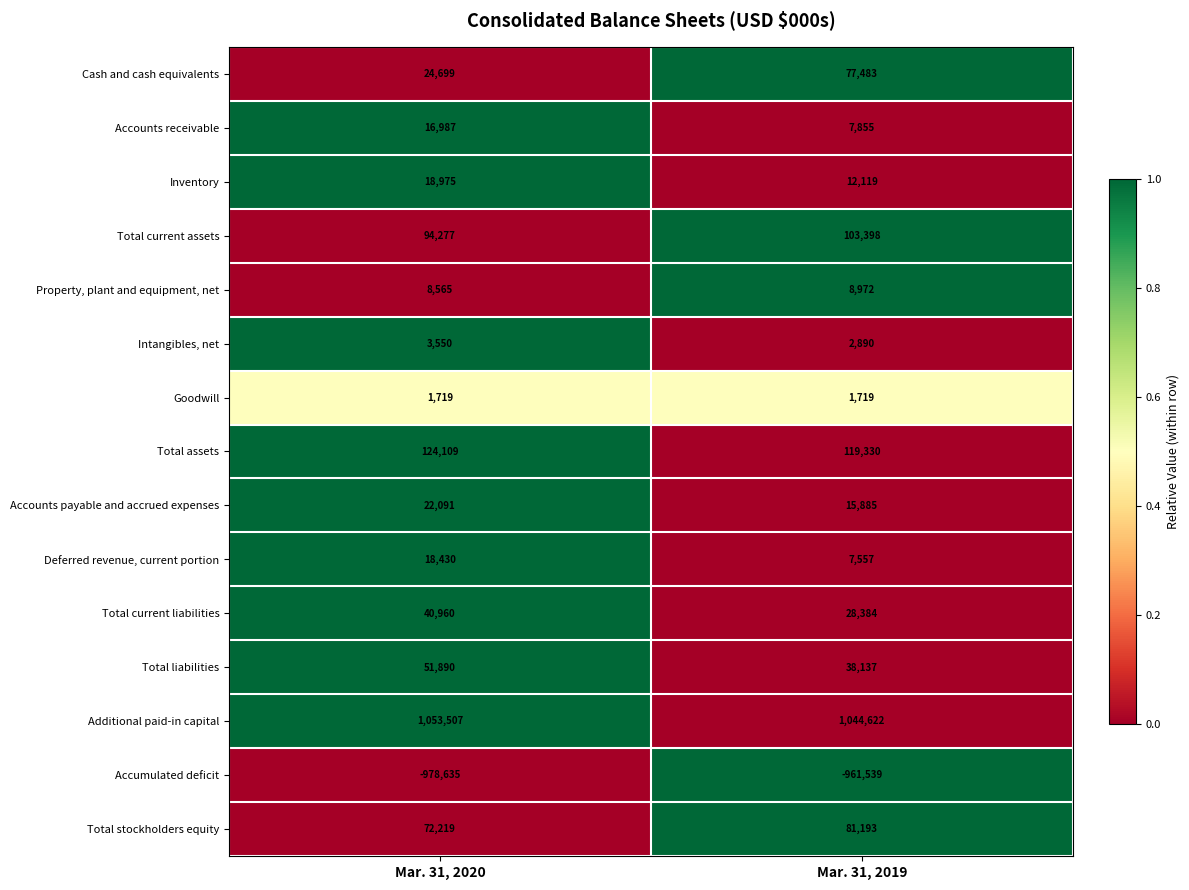

Which series has the widest spread of values?

Cash and cash equivalents